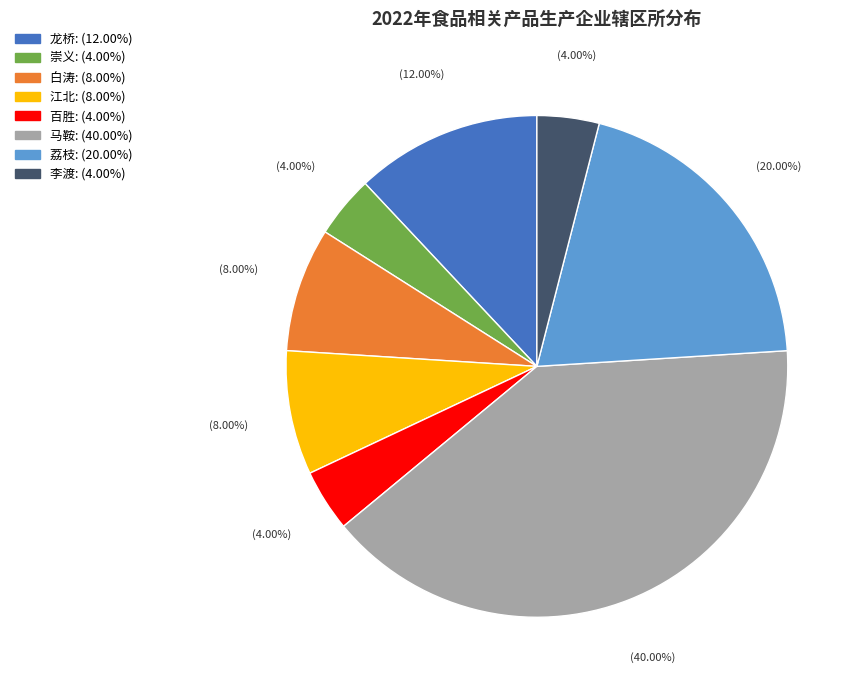

Is there a majority slice in this chart?

No